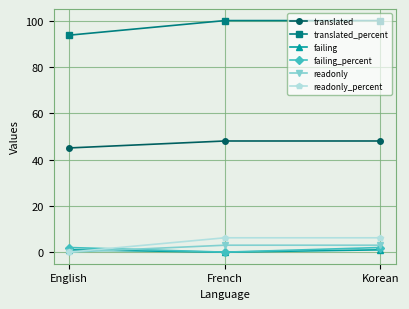

What is the maximum value shown in the chart?

100.0